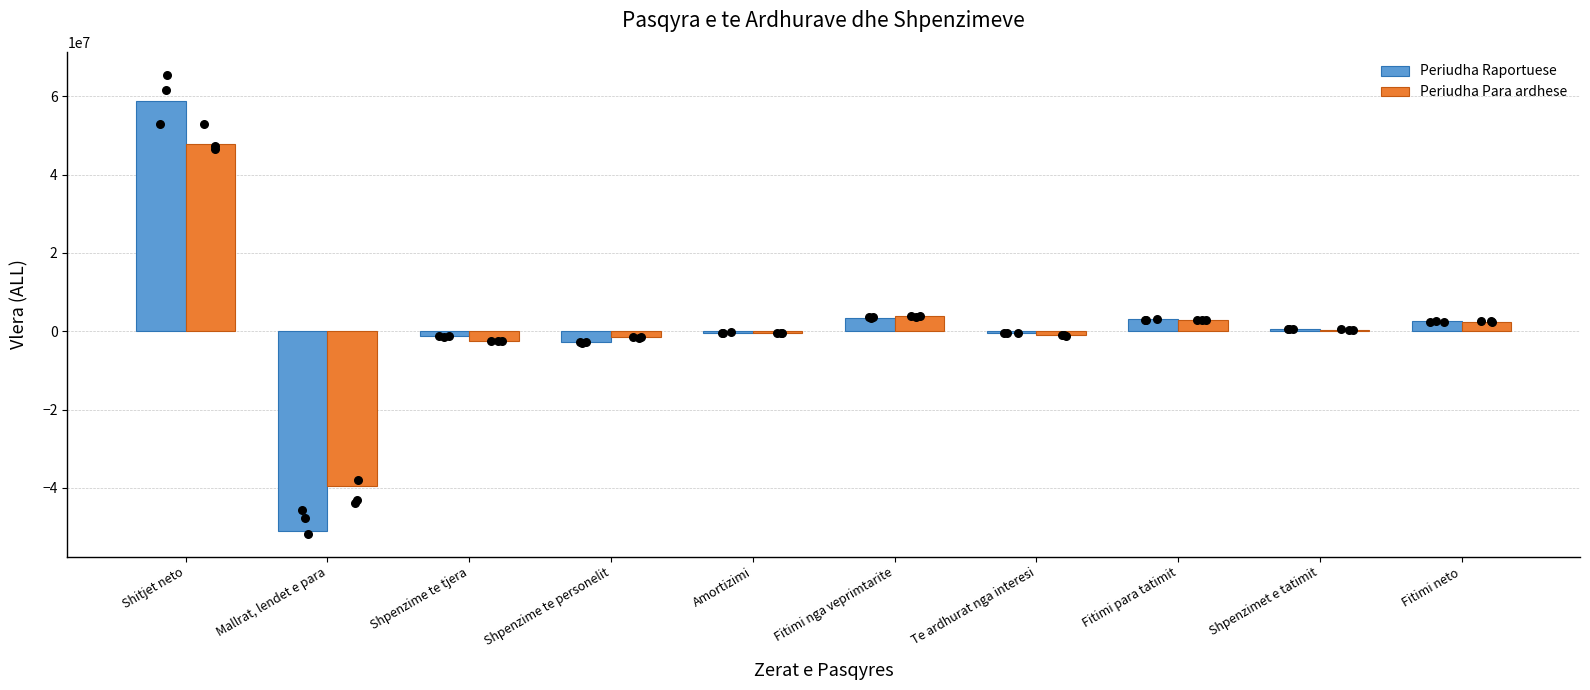

What is the total value across all series at Amortizimi?

-721946